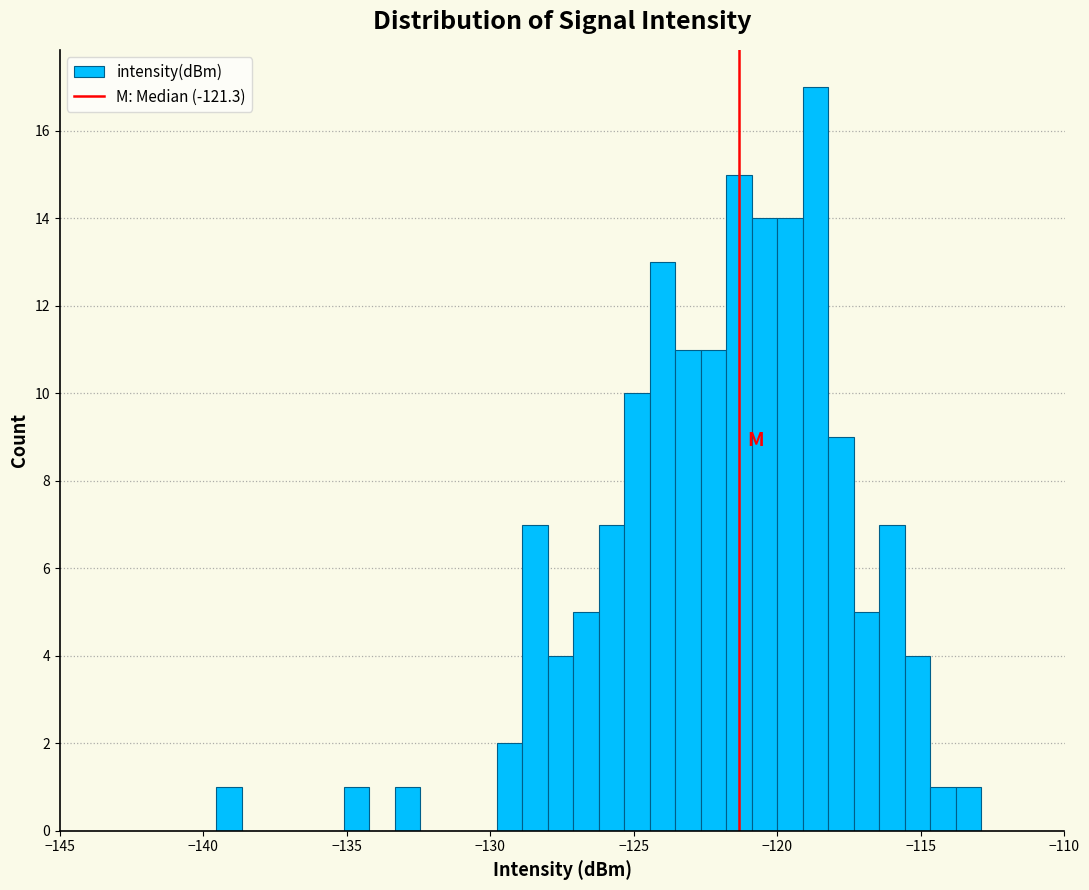

Around what value on the x-axis is the tallest bar? Give the approximate position of its centre, as read against the axis.

-118.5